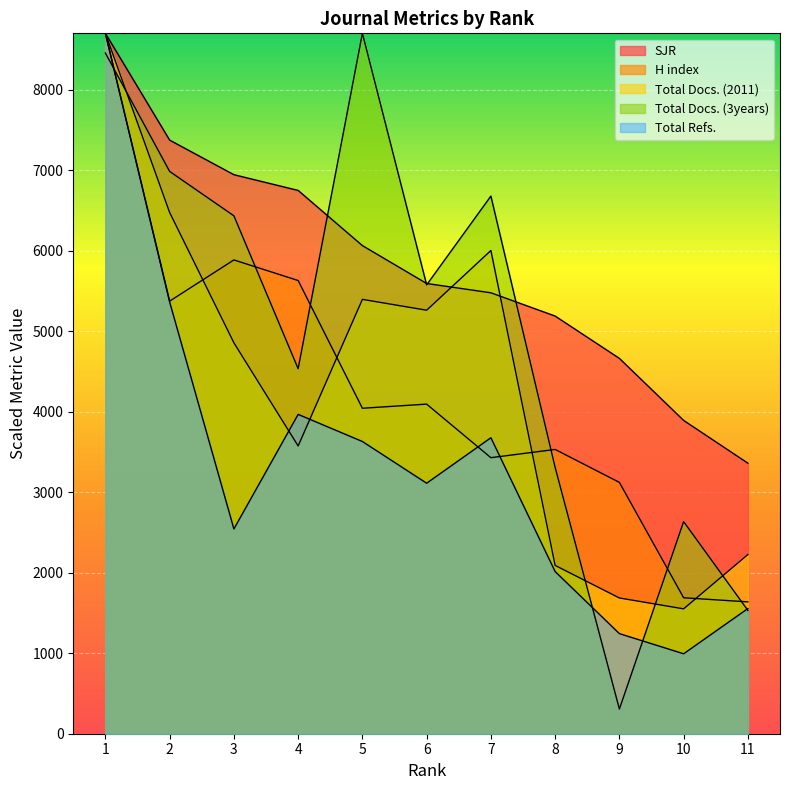

What is the sum of the Total Docs. (3years) values at 4 and 6?

10109.2